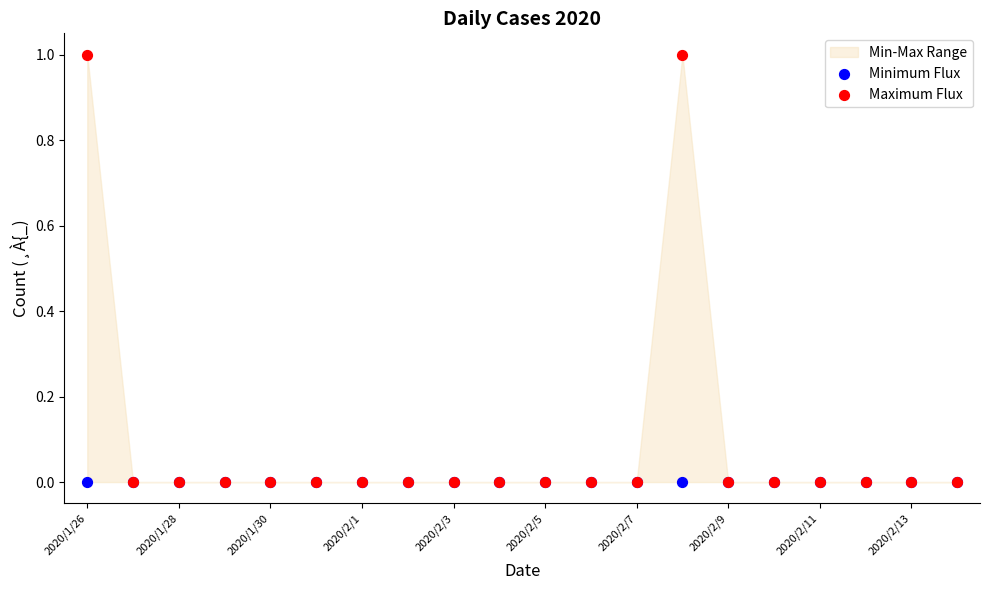

Which series has the largest Y range (max minus min)?

Maximum Flux